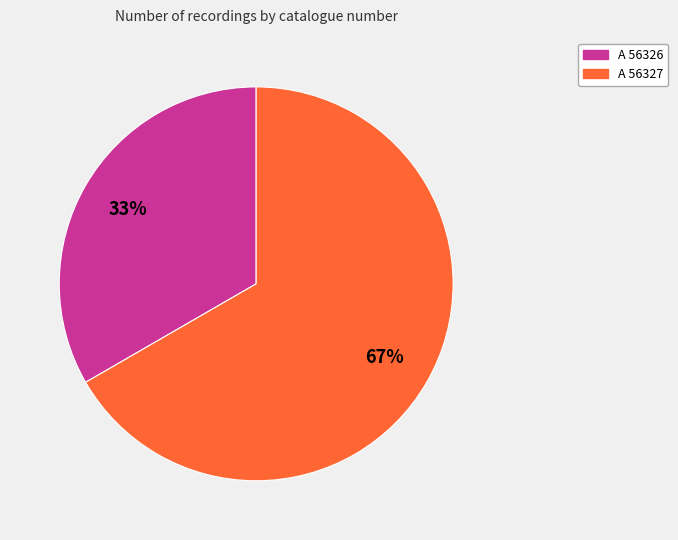

Is the sum of A 56326 and A 56327 greater than half?

Yes